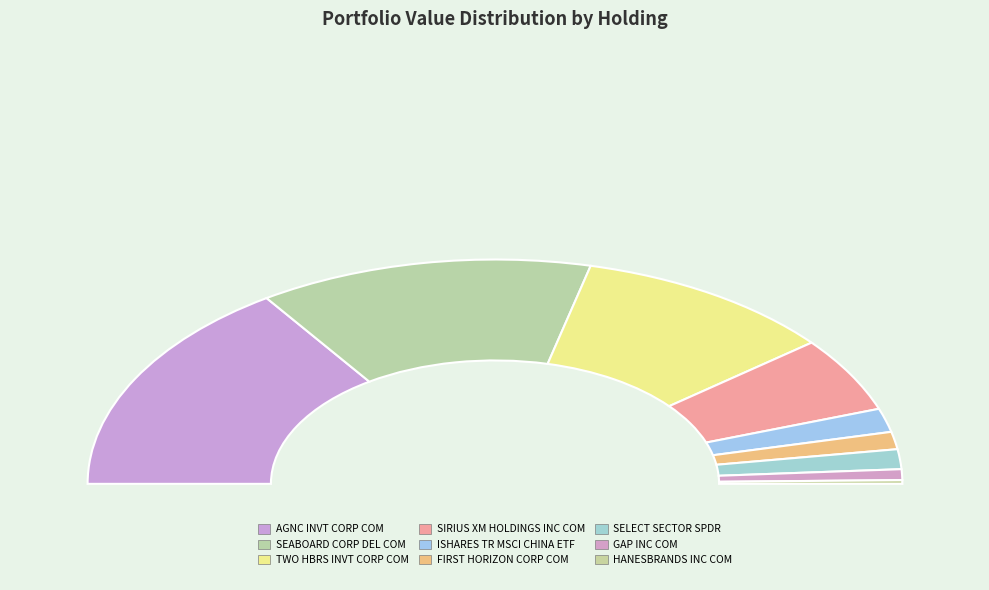

What is the largest slice in the pie chart?

AGNC INVT CORP COM